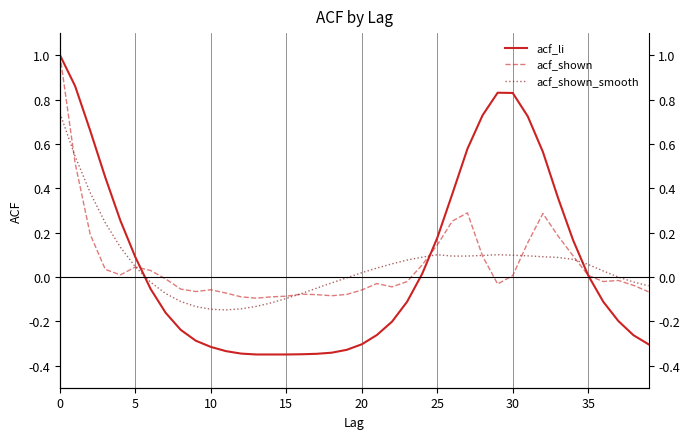

Where is the first local maximum for acf_shown_smooth?

25